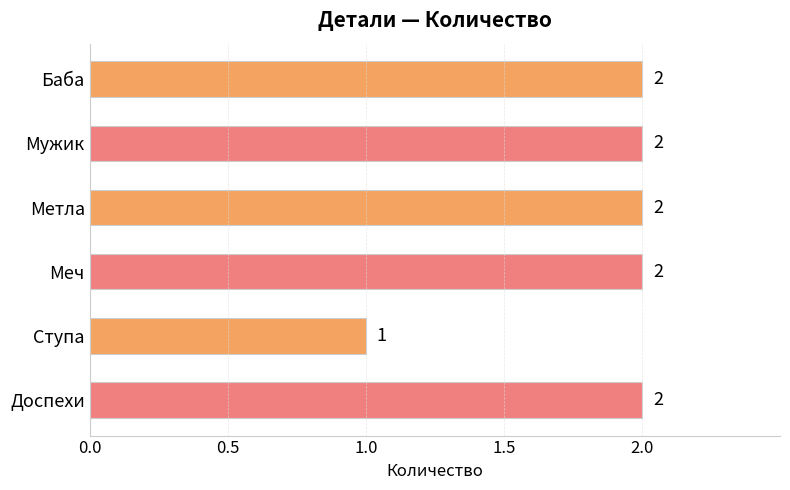

The value at Мужик is 2. True or false?

True